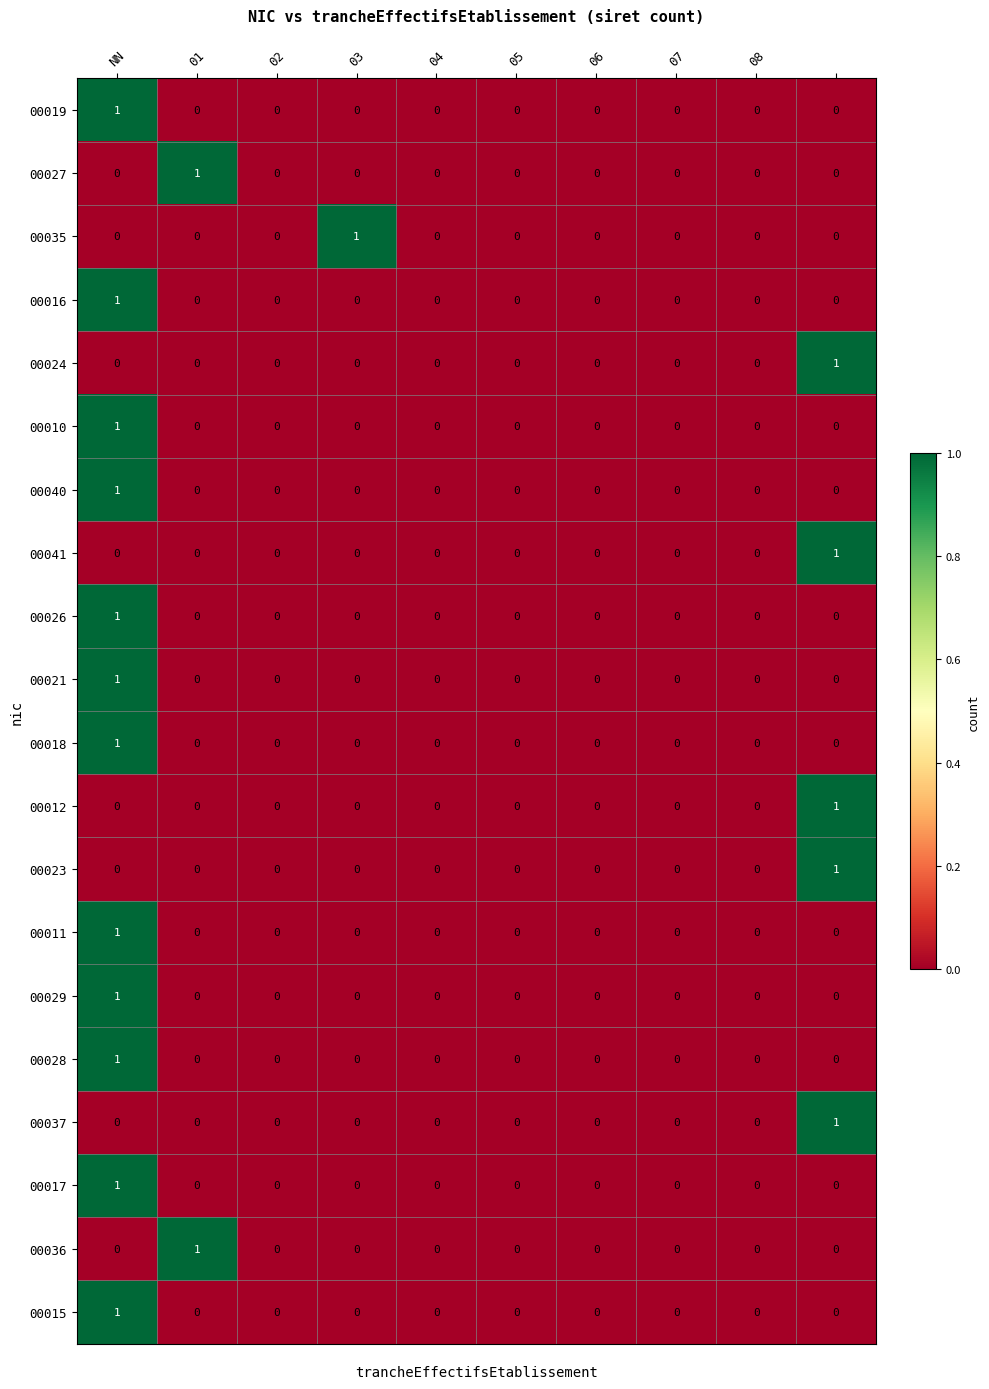

How many data points does each series have?

10